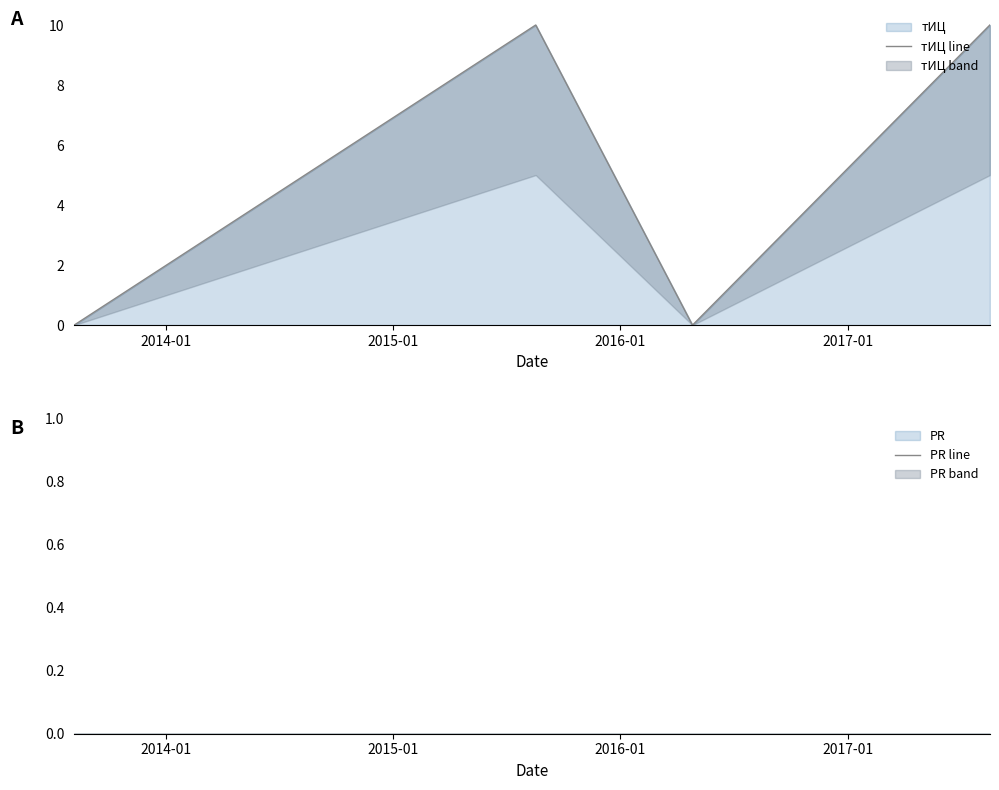

In тИЦ line, how many points are higher than both neighbors (excluding endpoints)?

1